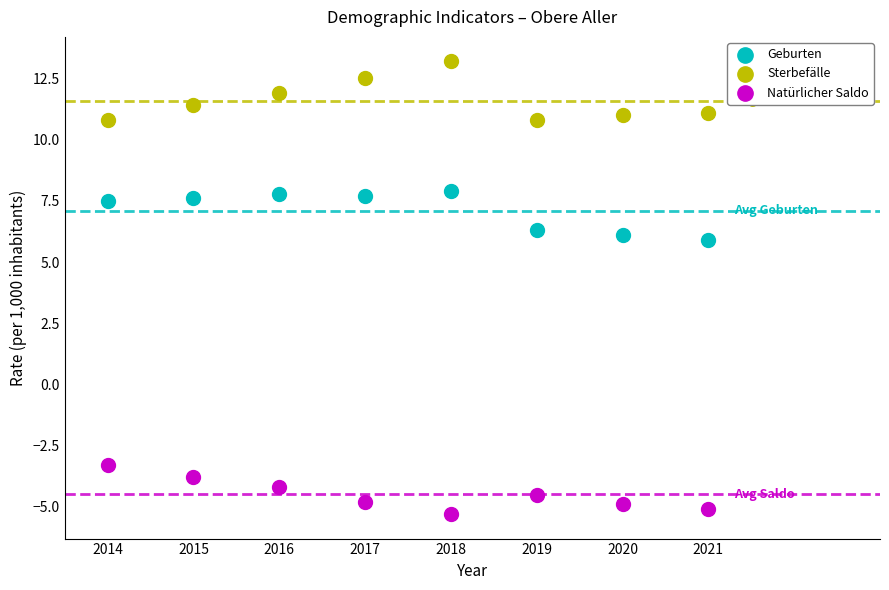

Across all data points, what is the range of Y values (max minus min)?

18.5